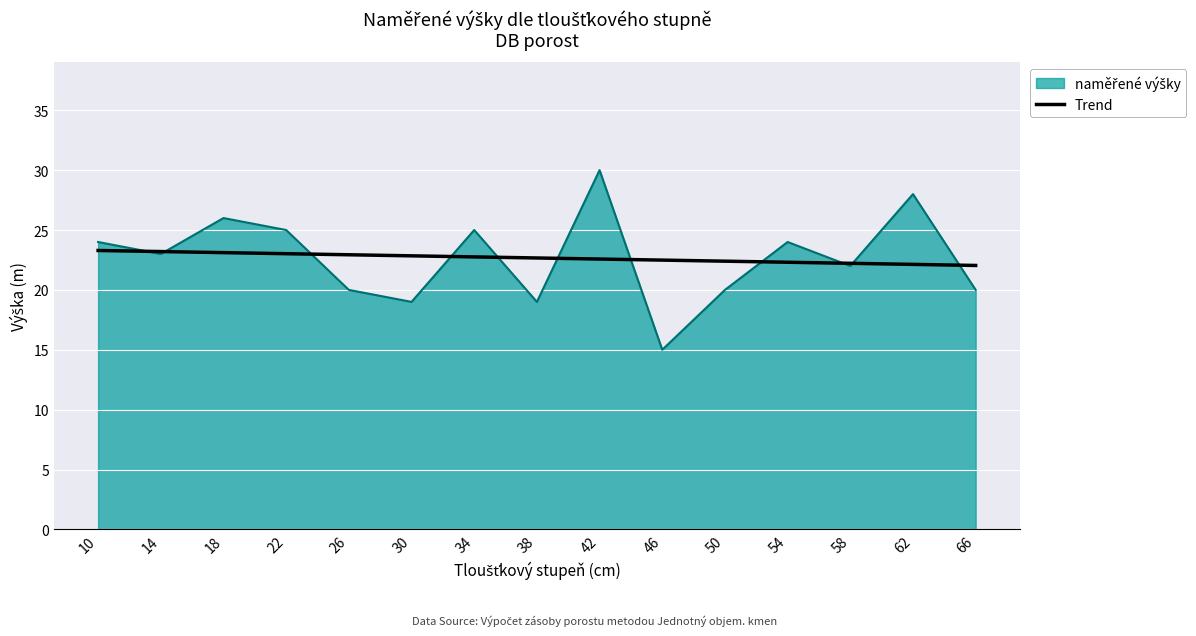

What is the maximum value shown in the chart?

30.0